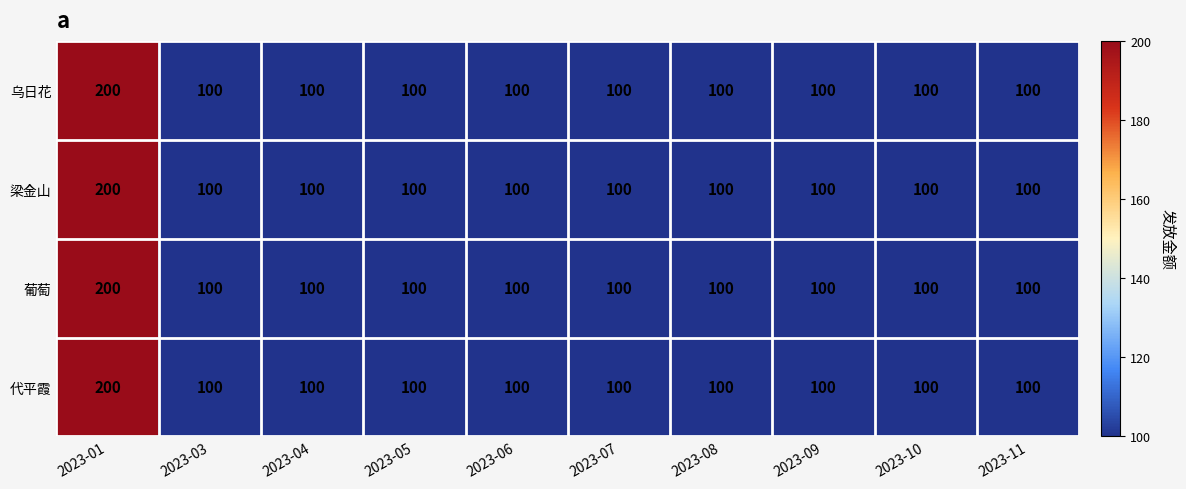

Read the 梁金山 value at 2023-09, to the nearest 5.

100